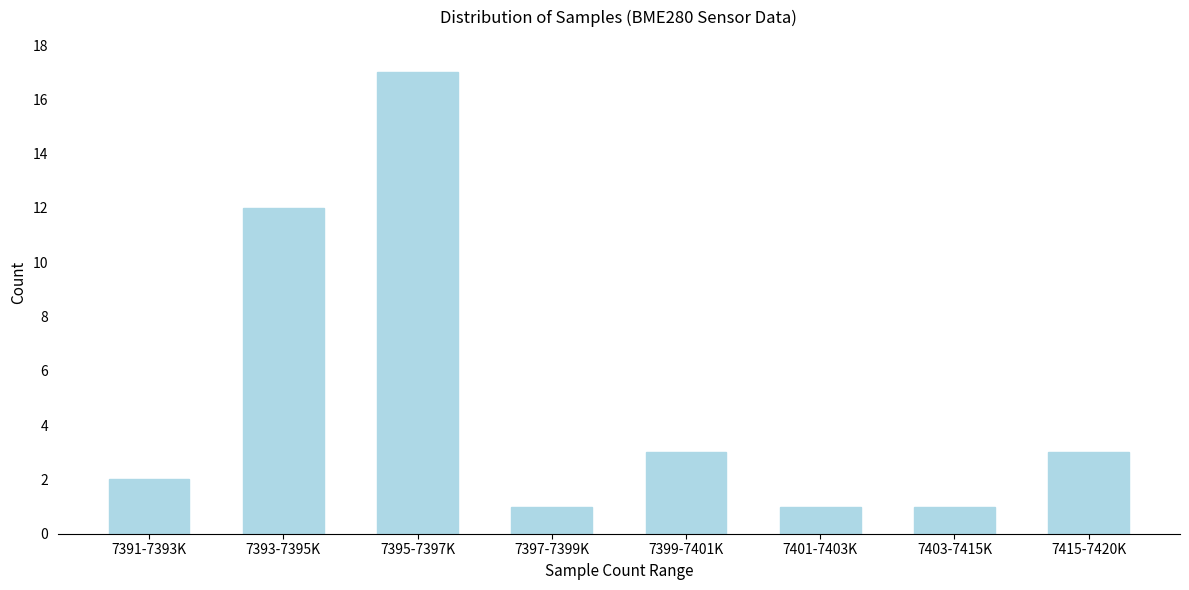

Reading right to left, what are all the values shown in this chart?

3	1	1	3	1	17	12	2